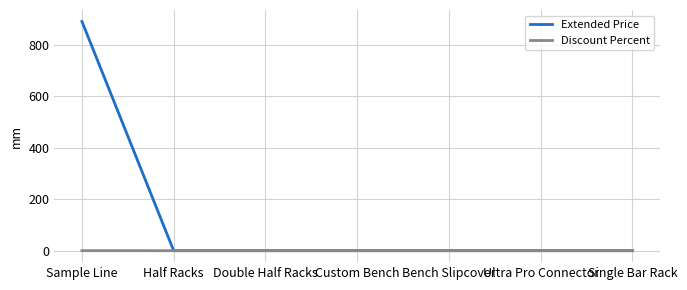

How many Discount Percent values are between 0 and 1?

7